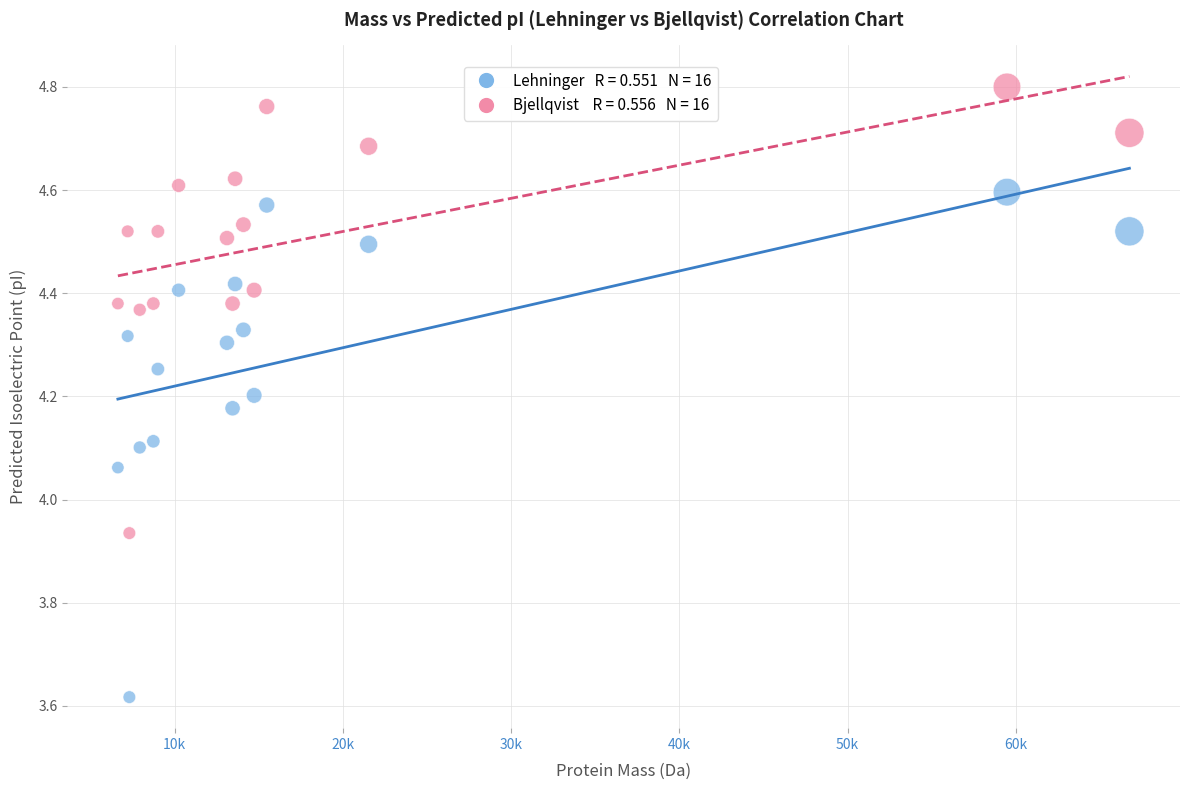

Across all data points, what is the range of Y values (max minus min)?

1.2